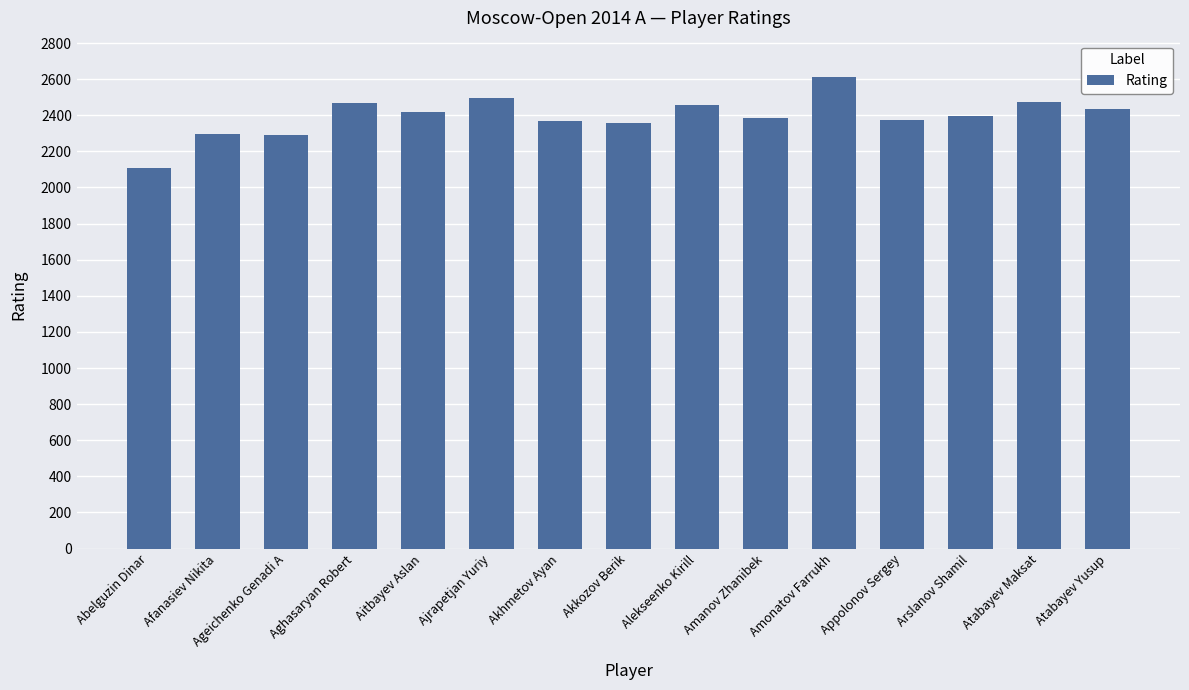

Is it true that the value at Amanov Zhanibek is 3835?

False